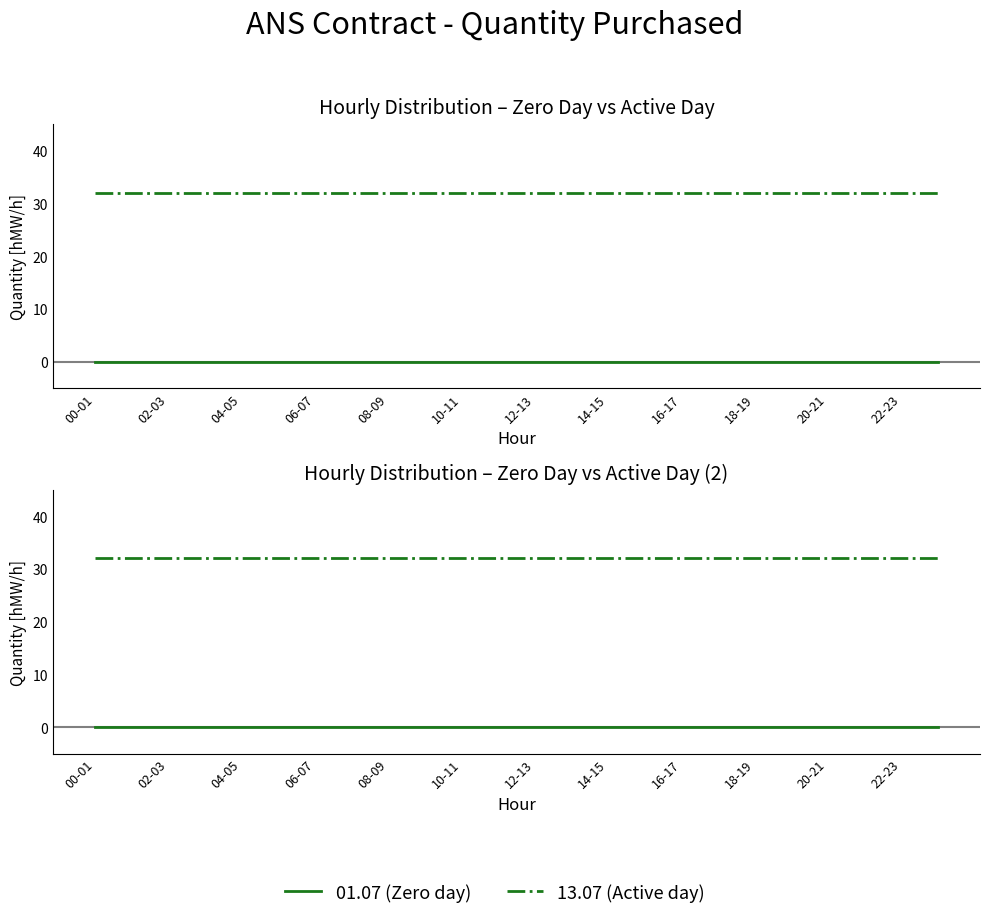

Between 10-11 and 18-19, which is larger?

10-11